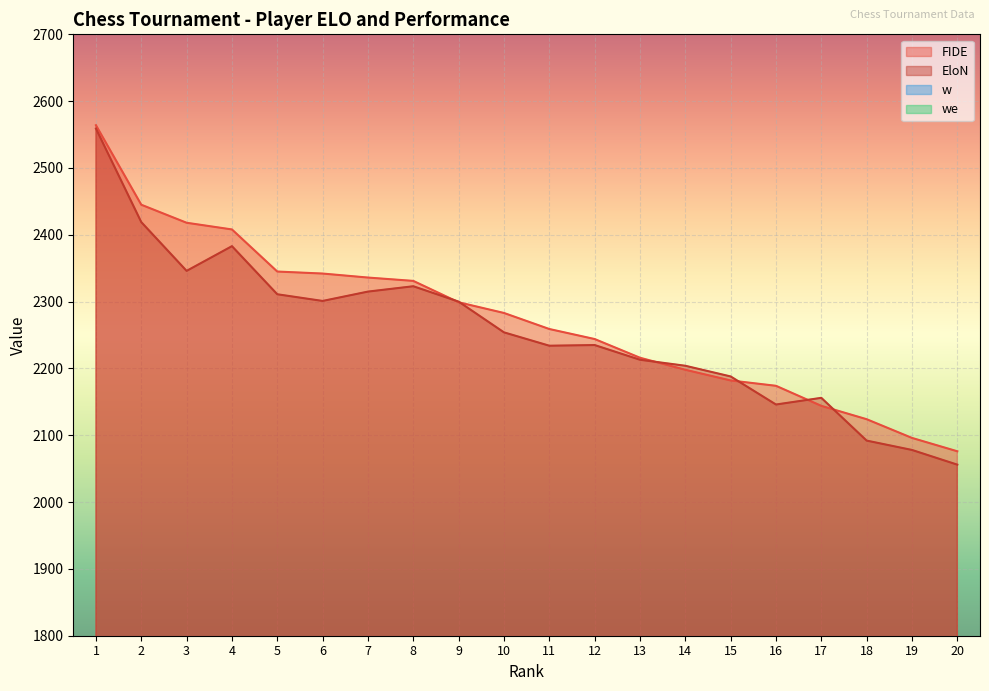

What are all the series names shown in the legend?

FIDE, EloN, w, we